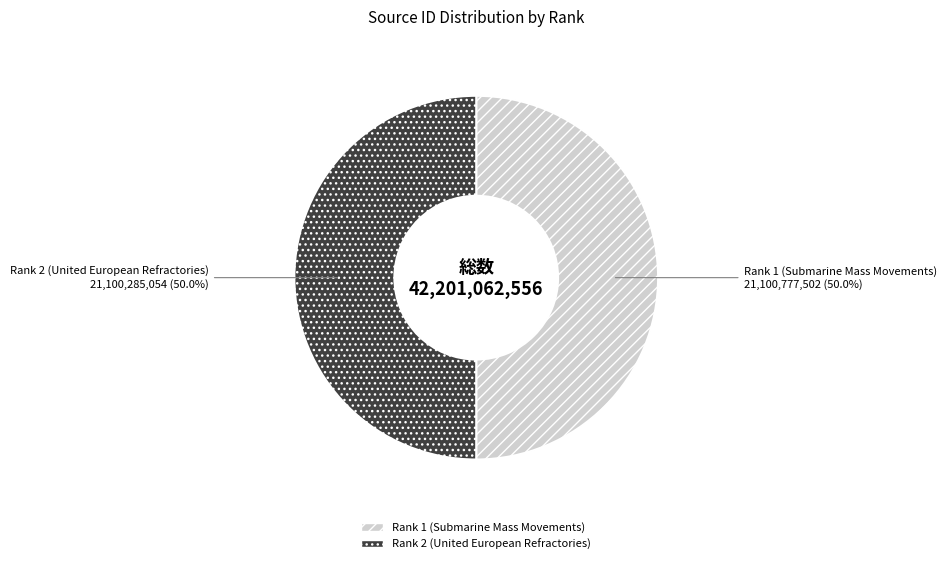

What percentage is the Rank 2 (United European Refractories) slice, to the nearest percent?

50%